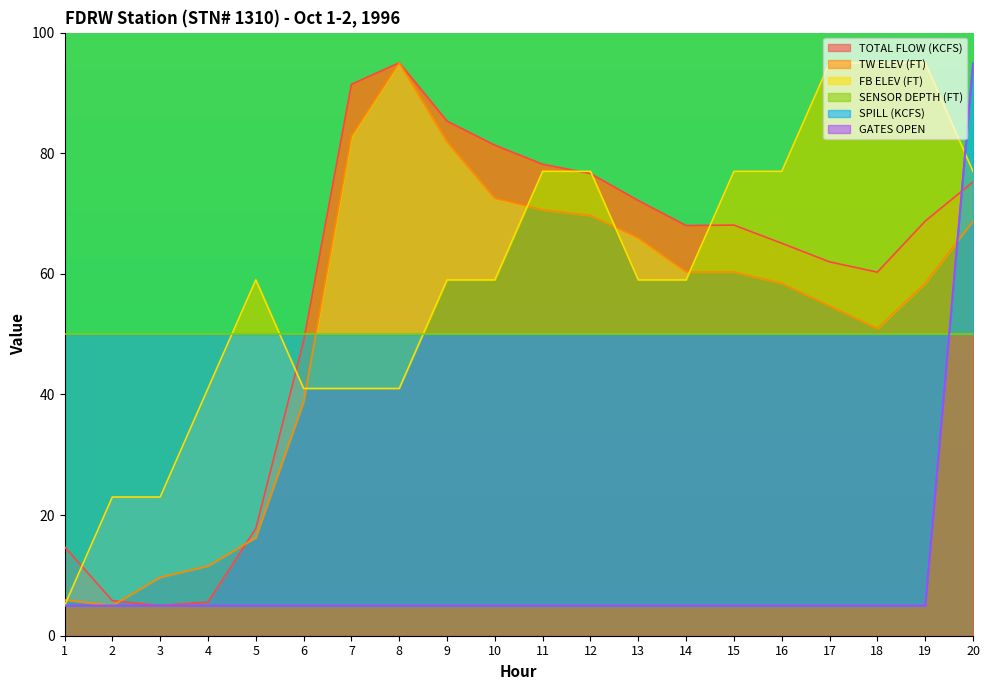

What is the difference between the maximum and second lowest values in the TOTAL FLOW (KCFS) series?

89.4